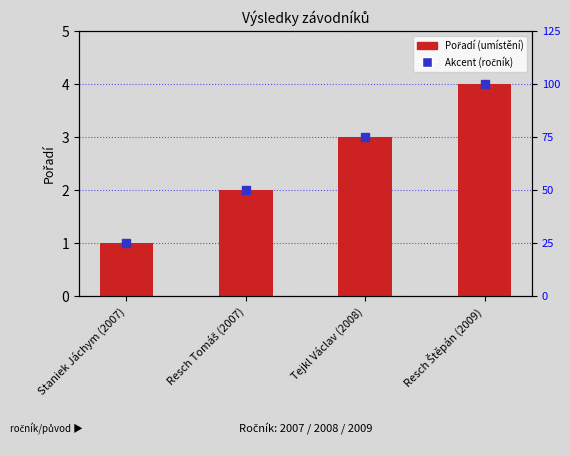

Which has a higher value, Tejkl Václav (2008) or Staniek Jáchym (2007)?

Tejkl Václav (2008)